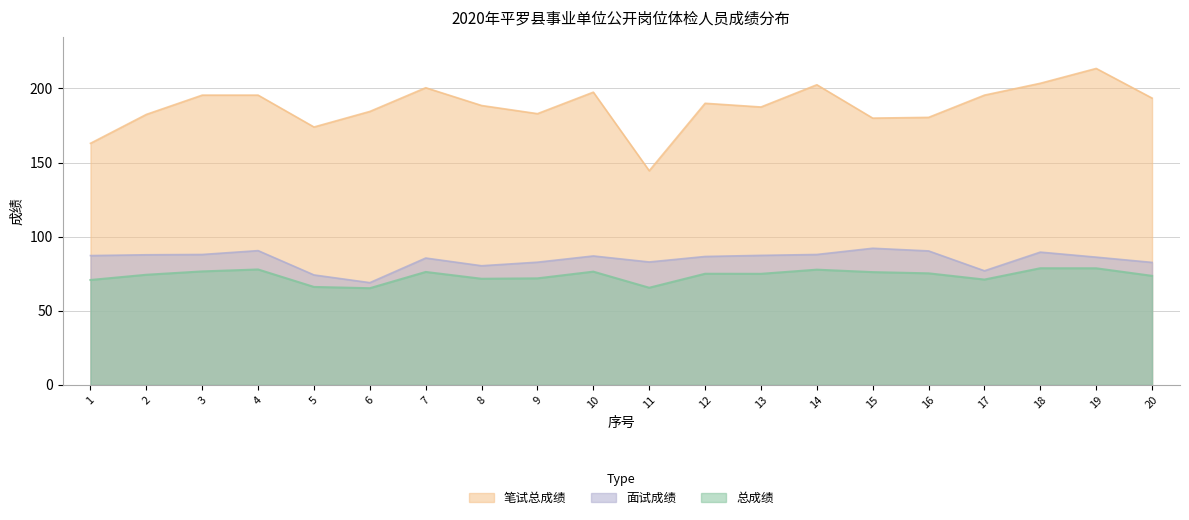

Which series changed the most between 12 and 19?

笔试总成绩